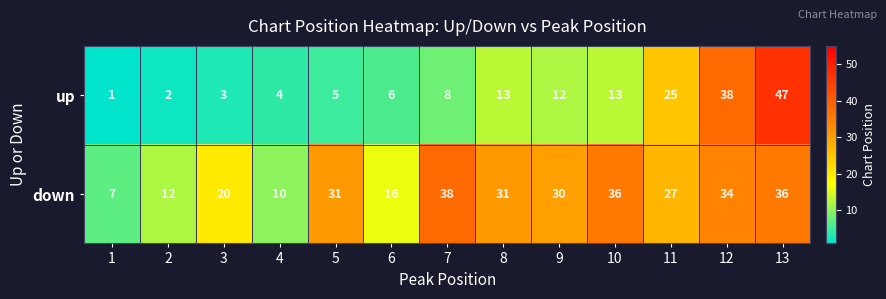

How many categories are shown in the chart?

13